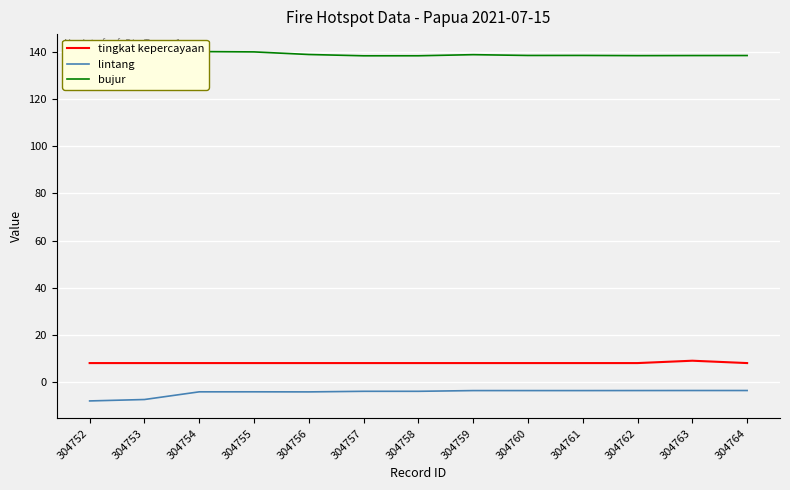

What is the smallest value displayed?

-8.1